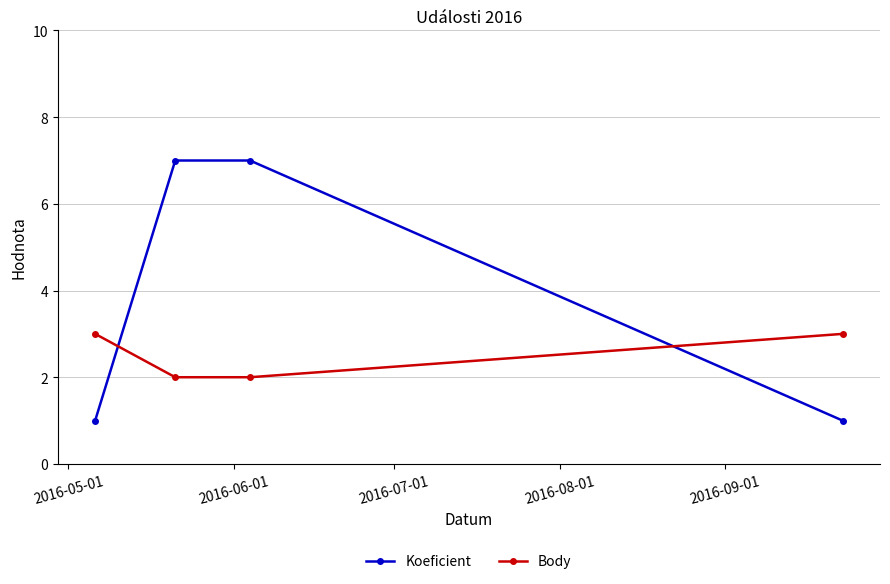

True or false: Body has more than 0 points higher than both neighbors.

False